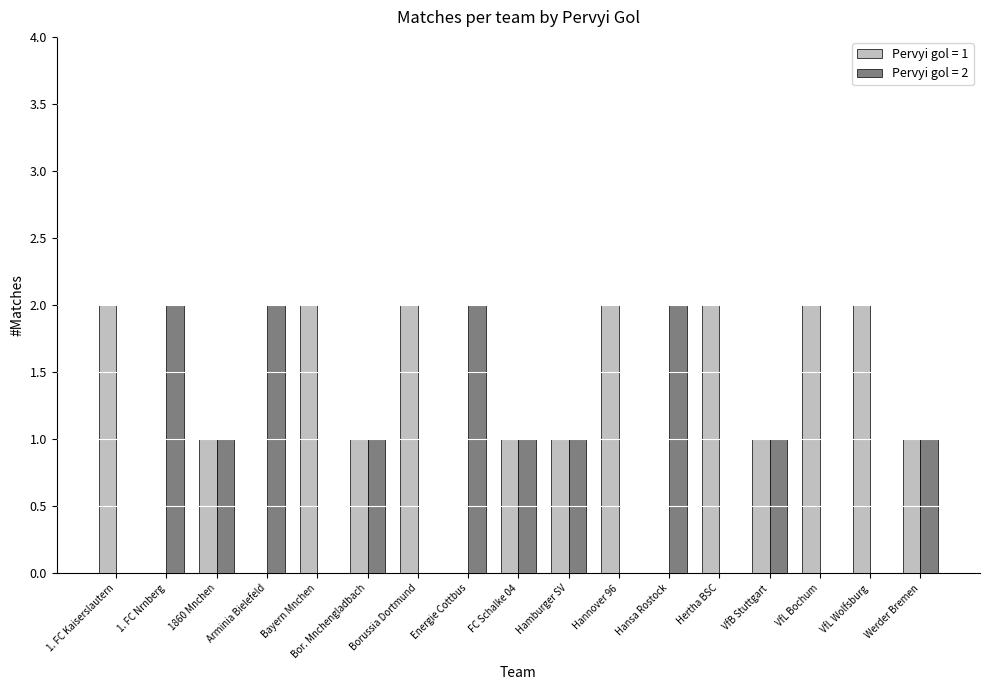

Is the value of Pervyi gol = 2 at Hertha BSC greater than the value of Pervyi gol = 1 at VfL Wolfsburg?

No